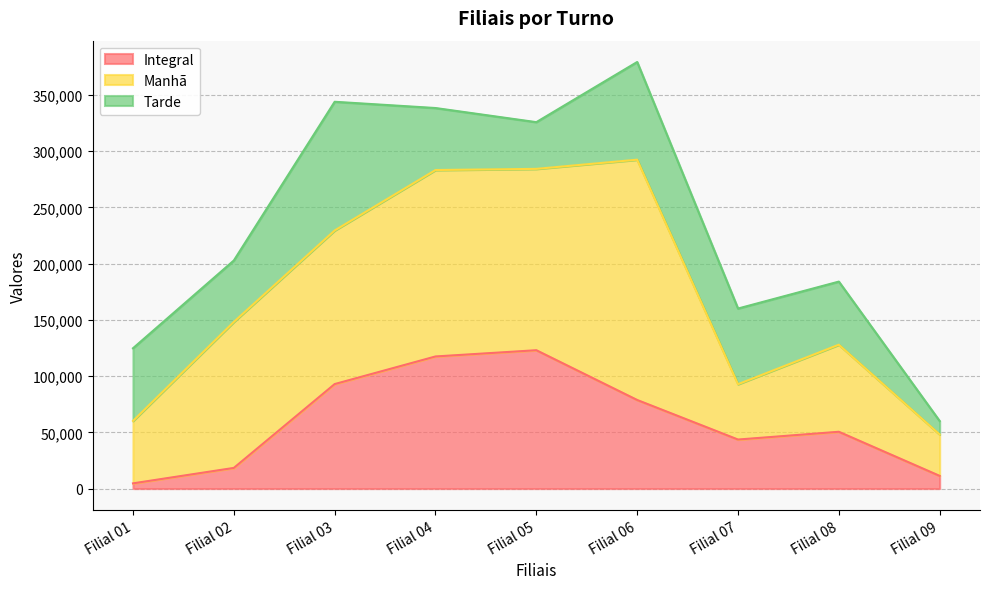

How many data points in Tarde are less than 56094?

4